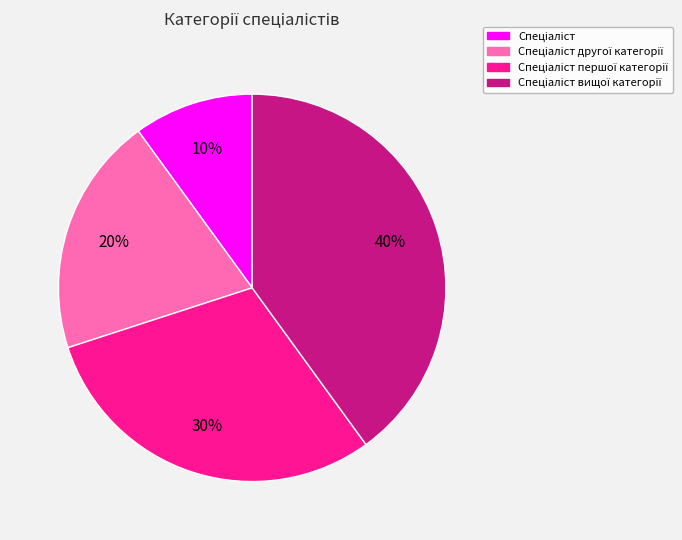

Does any single category account for the majority?

No